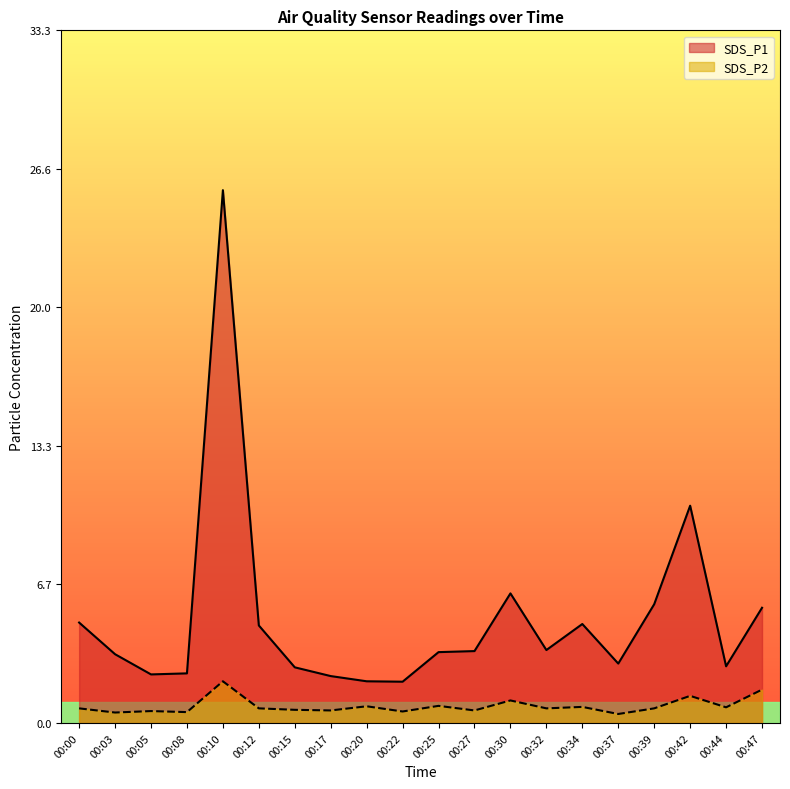

What are all the series names shown in the legend?

SDS_P1, SDS_P2